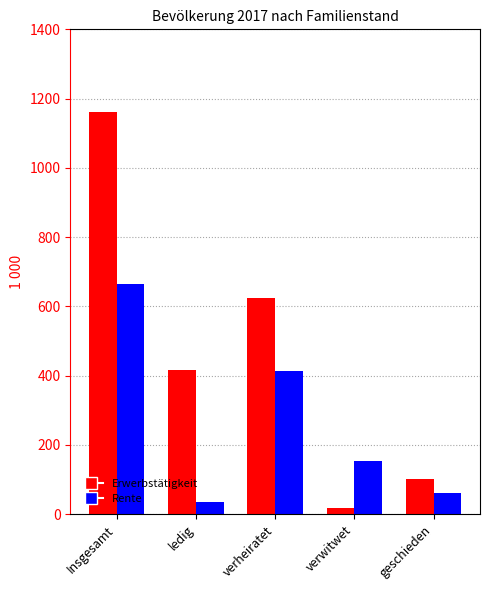

At which category is the sum across all series the highest?

Insgesamt